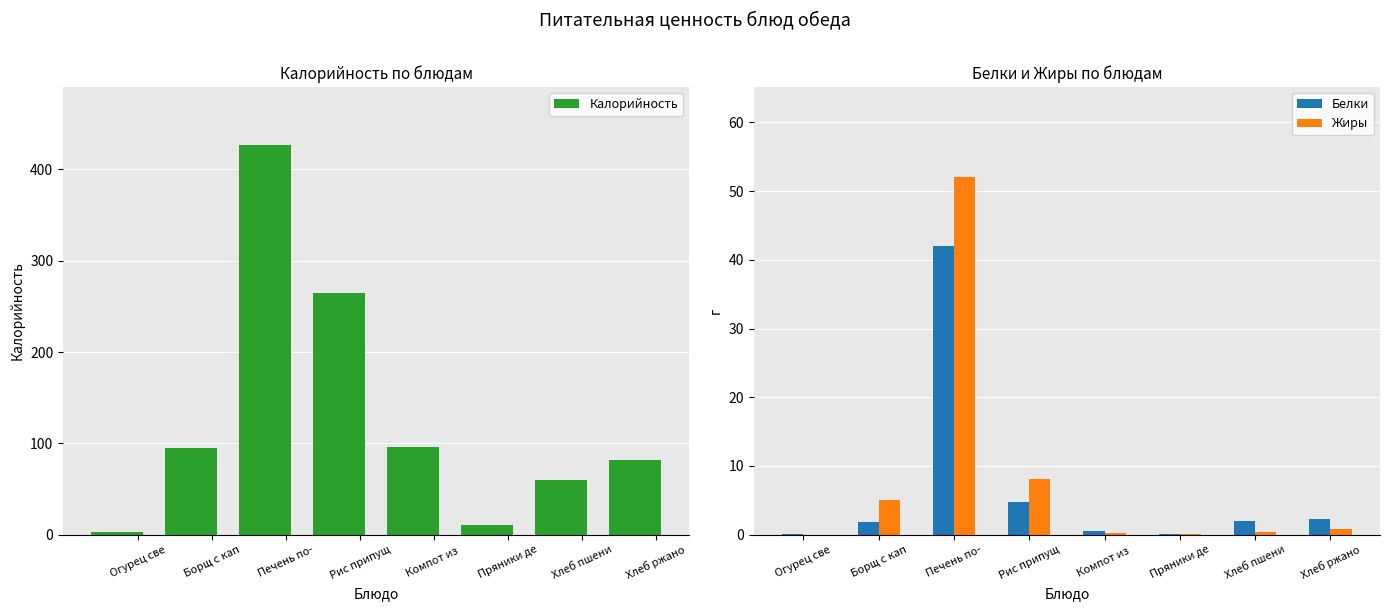

At how many categories does at least one series exceed 298?

1